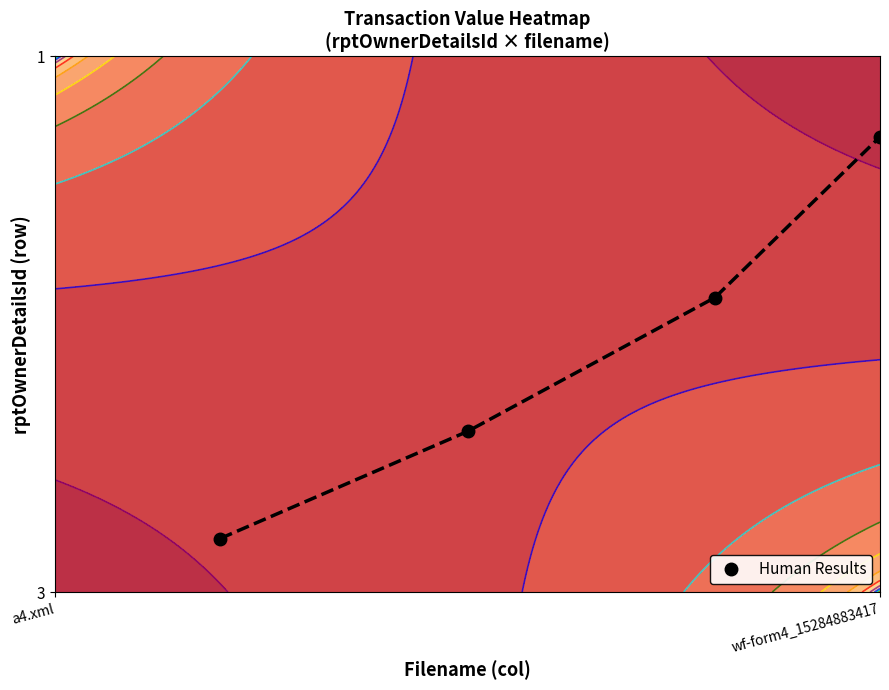

Is it true that the value at a4.xml is 0.1?

False